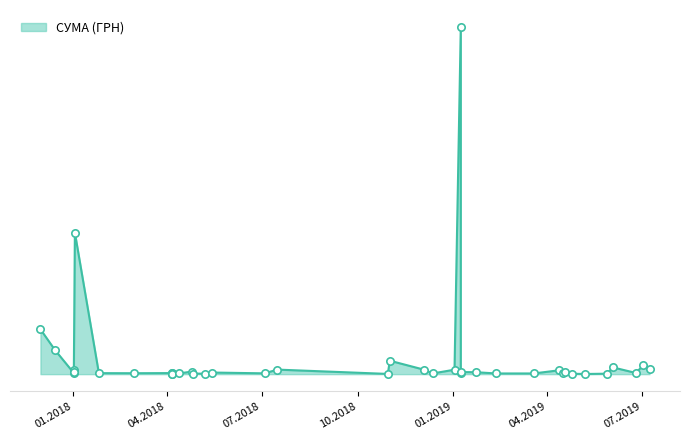

Between 13.04.2018 and 16.04.2019, which is larger?

16.04.2019